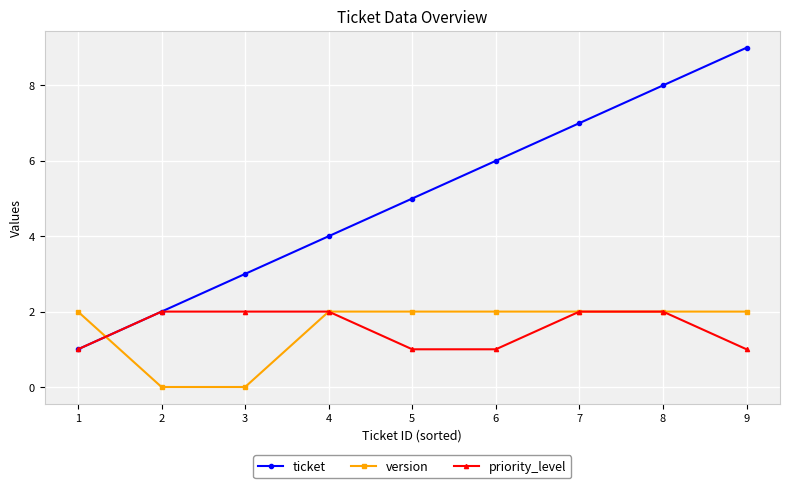

Which series has the widest spread of values?

ticket